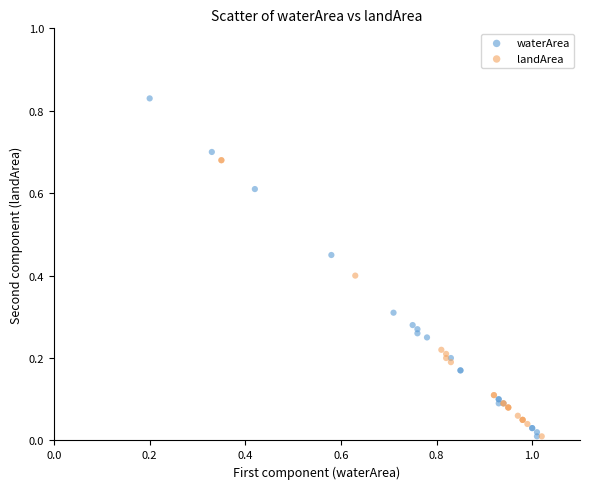

Which series contains the highest Y value?

waterArea